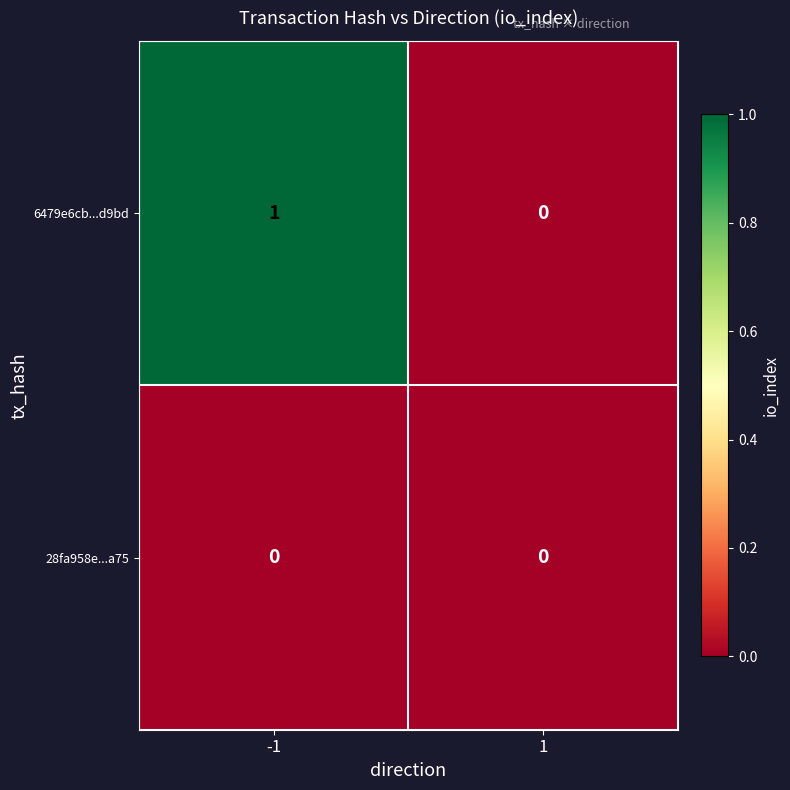

What is the total value across all series at -1?

1